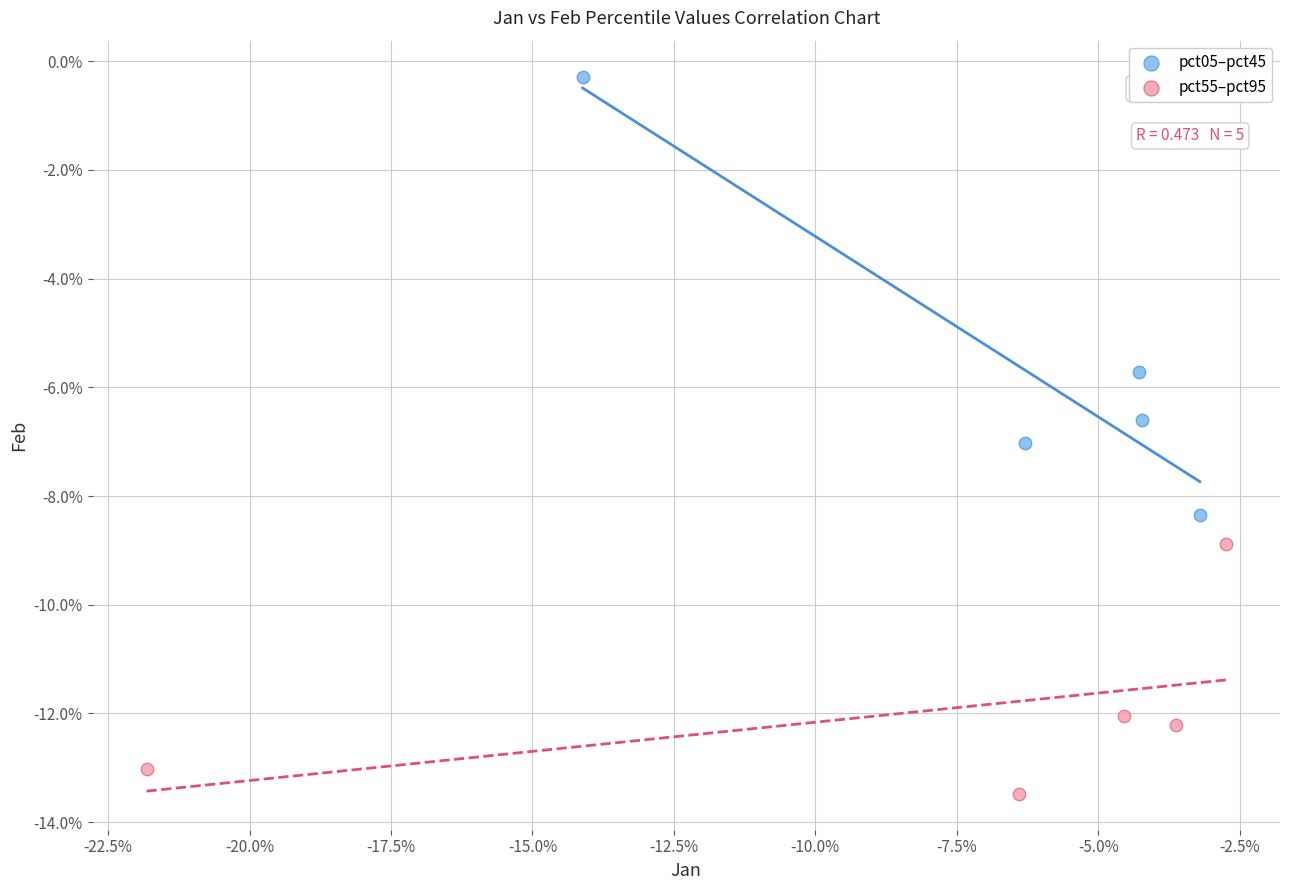

What are all the series names shown in the legend?

pct05–pct45, pct55–pct95